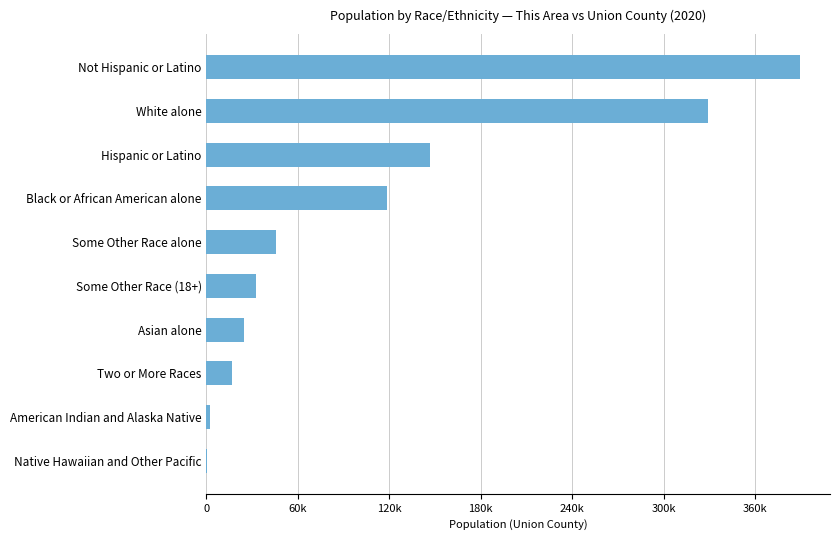

What is the sum of all values?

1105708